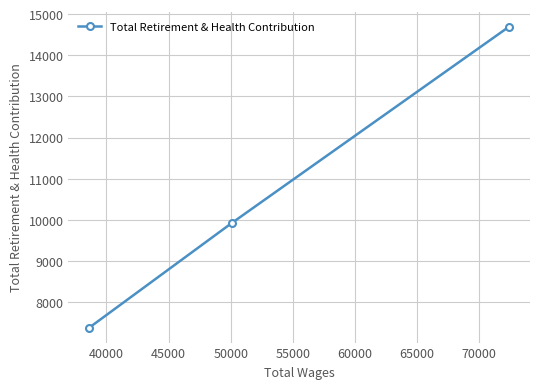

What is the difference between the maximum and minimum values?

7311